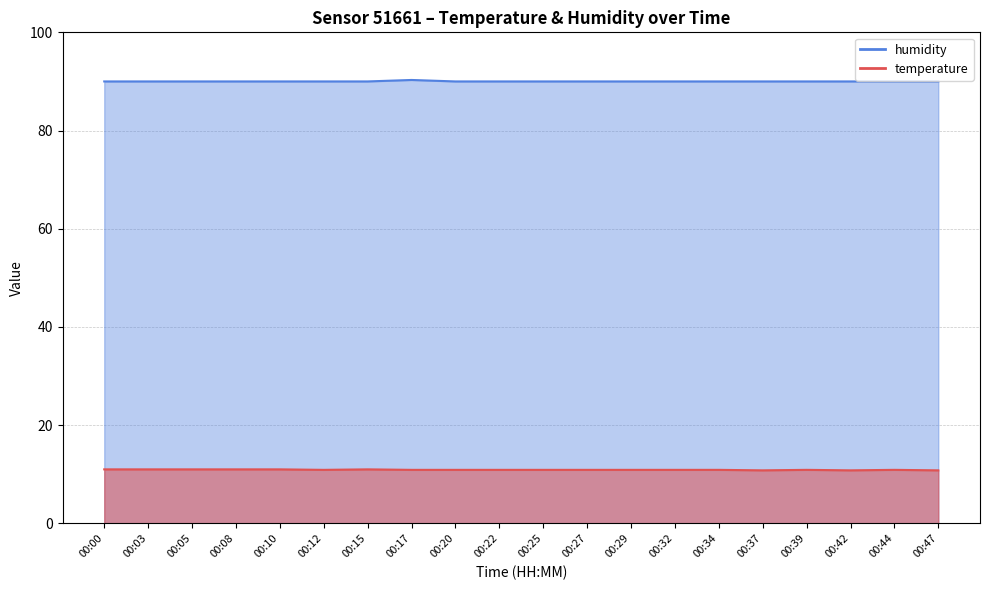

What is the minimum value for humidity?

90.0